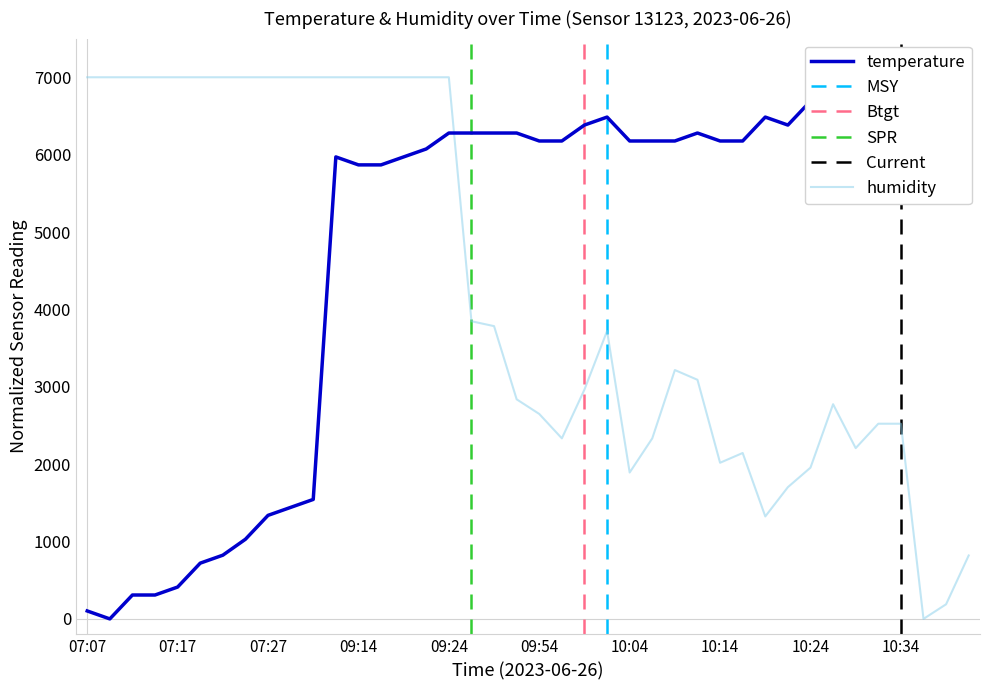

True or false: humidity and temperature intersect in this chart.

True